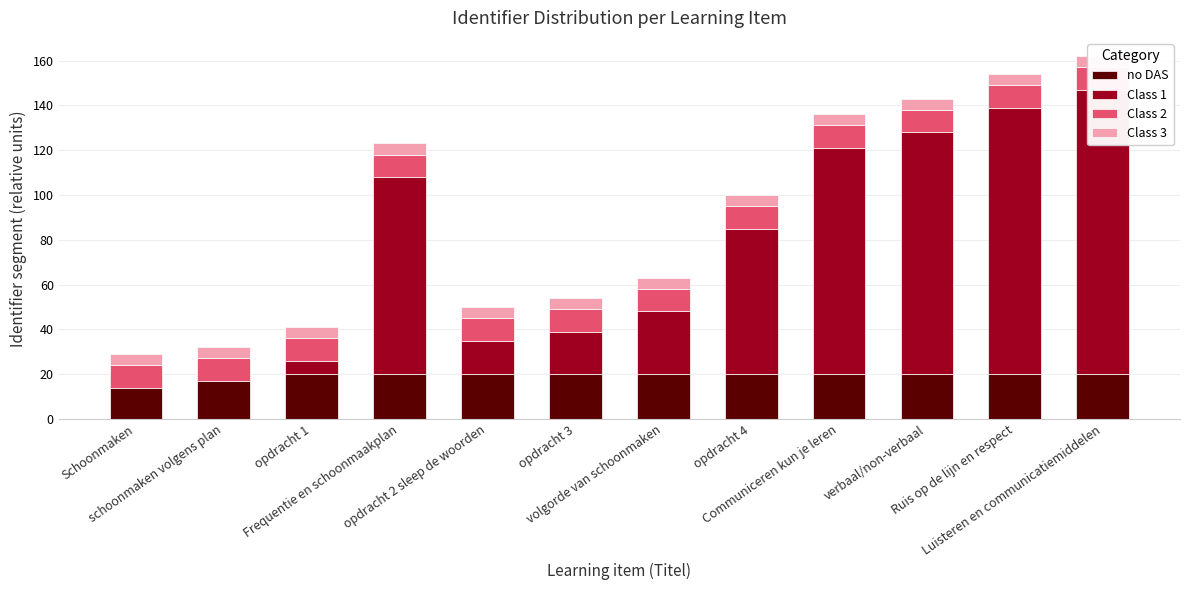

Read the Class 1 value at Frequentie en schoonmaakplan, to the nearest 50.

100